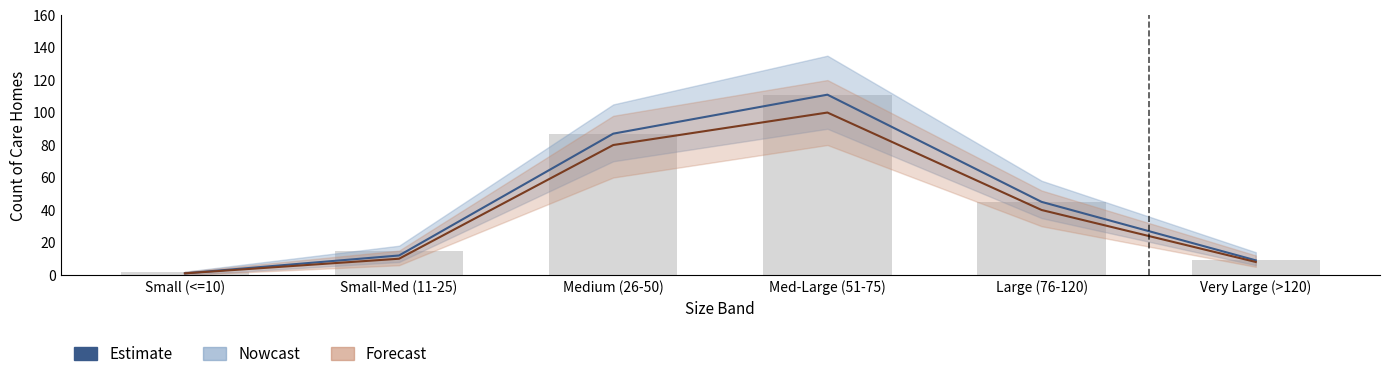

Read the value at Small (<=10).

2